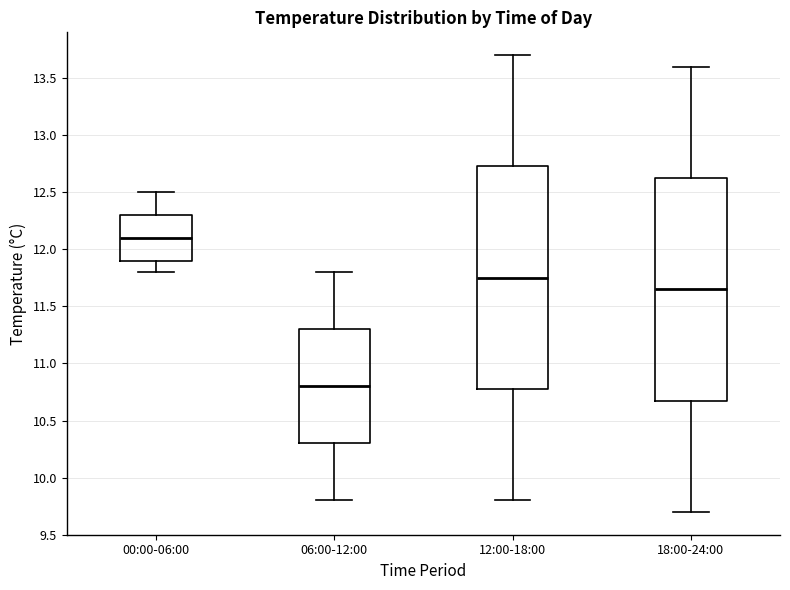

Which box has the highest median line?

00:00-06:00